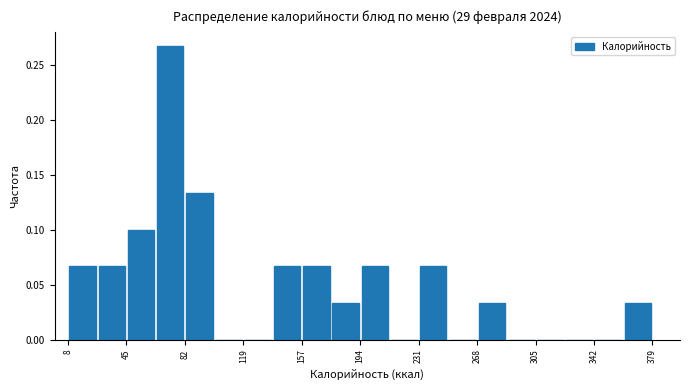

Around what value on the x-axis is the tallest bar? Give the approximate position of its centre, as read against the axis.

75